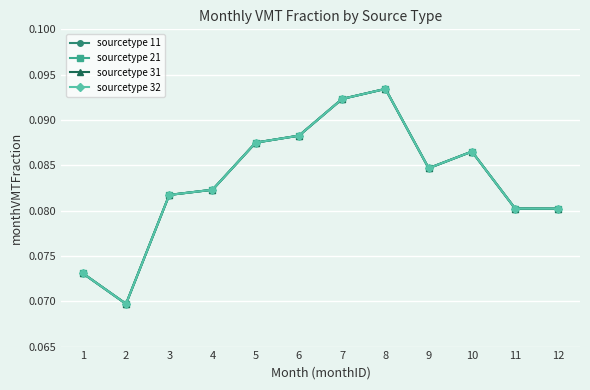

Where do sourcetype 32 and sourcetype 11 first cross each other?

5 and 6